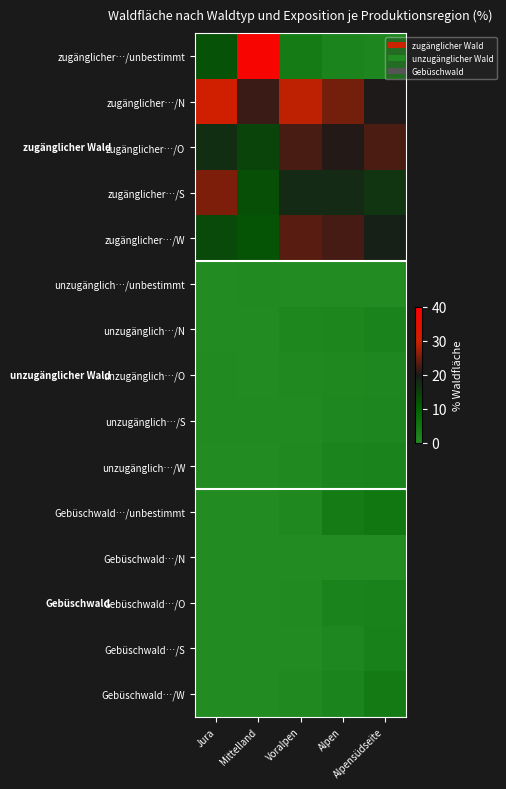

What is the difference between the highest and lowest values at Mittelland?

38.4